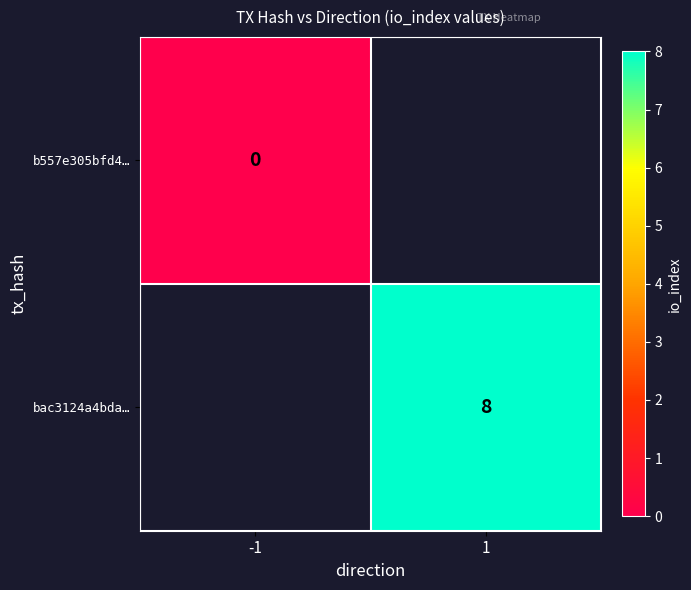

Is it true that bac3124a4bda… equals 12 at 1?

False